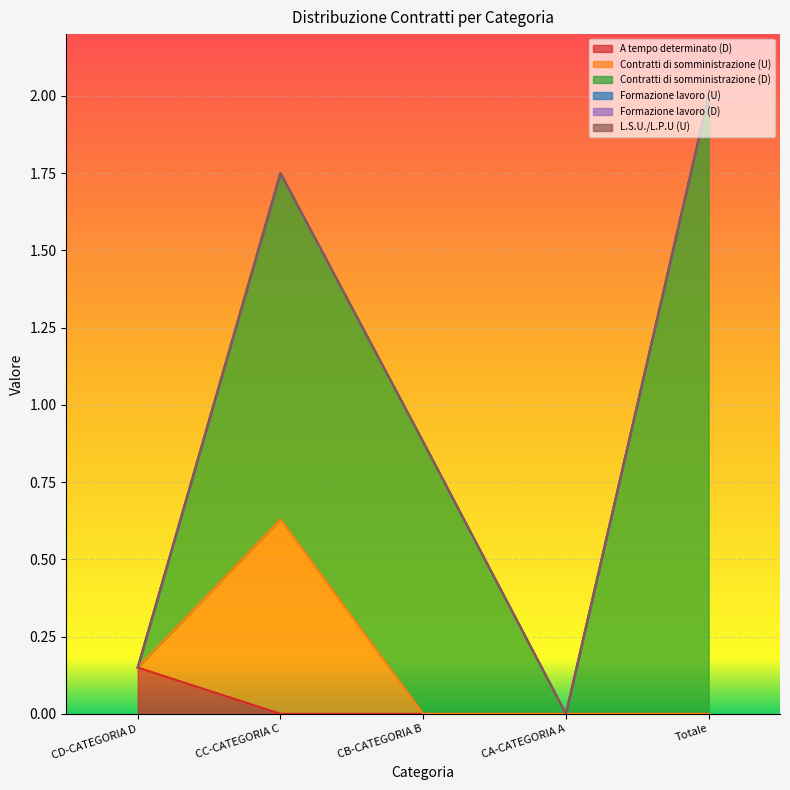

True or false: Formazione lavoro (D) and Formazione lavoro (U) cross at least once.

False